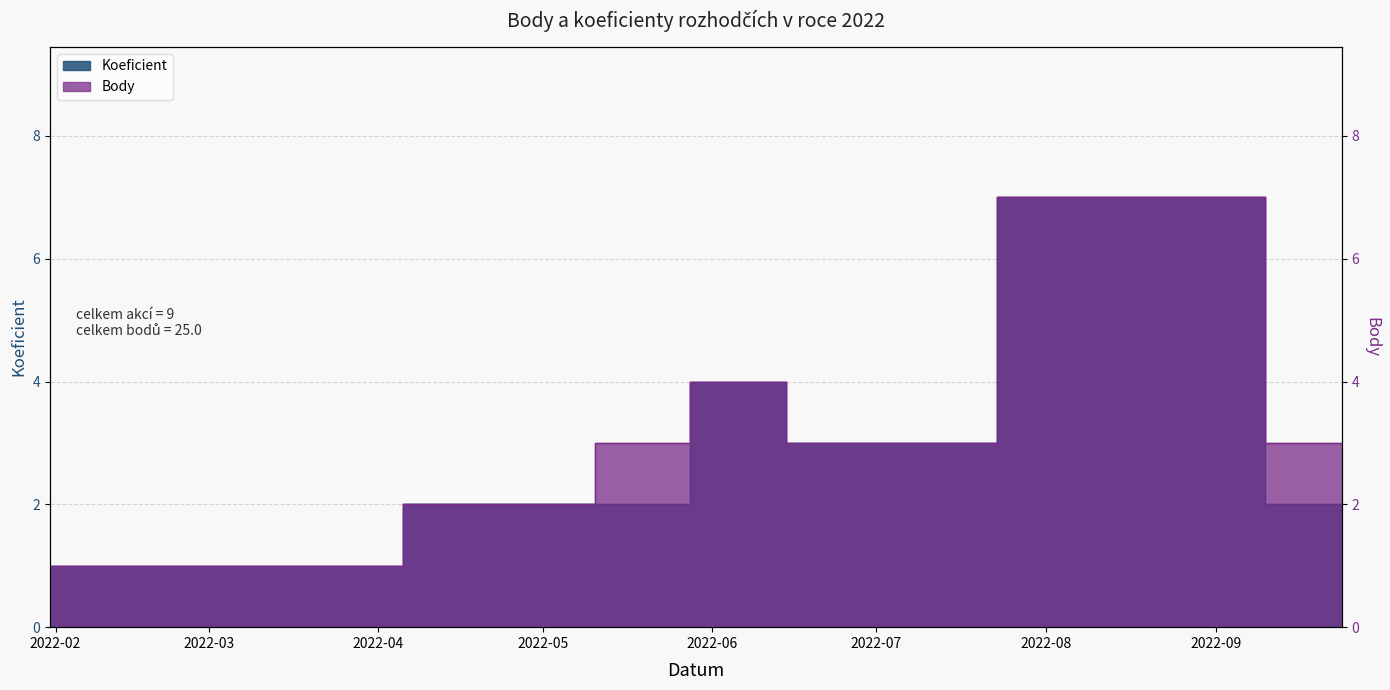

Reading left to right, transcribe all the data shown in this chart.

Koeficient: 2022-01-31=1	2022-01-31=1	2022-03-05=1	2022-05-07=2	2022-05-14=2	2022-06-11=4	2022-06-18=3	2022-08-27=7	2022-09-24=2
Body: 2022-01-31=1	2022-01-31=1	2022-03-05=1	2022-05-07=2	2022-05-14=3	2022-06-11=4	2022-06-18=3	2022-08-27=7	2022-09-24=3